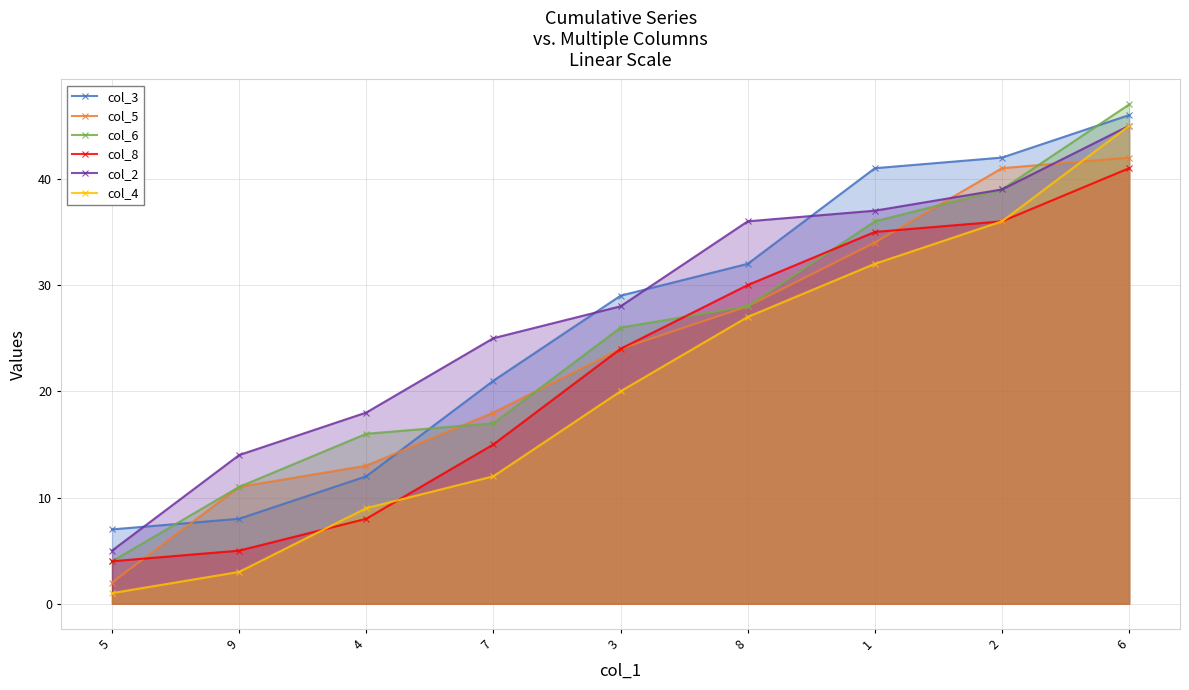

How many lines are shown in the chart?

6